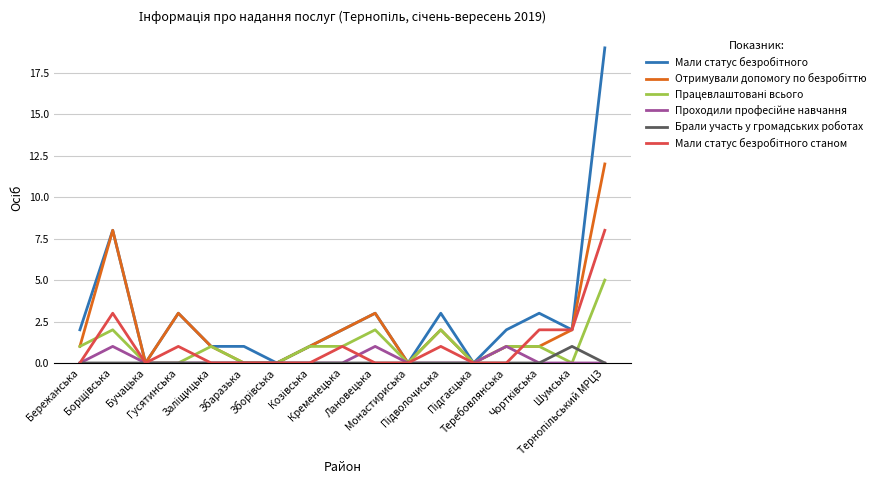

True or false: Проходили професійне навчання has a value of 0 at Зборівська.

True